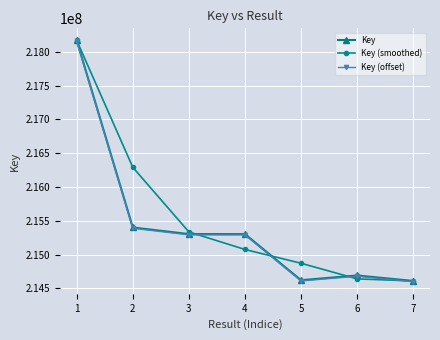

The value of Key (smoothed) at 5 is 214870761.0. True or false?

True